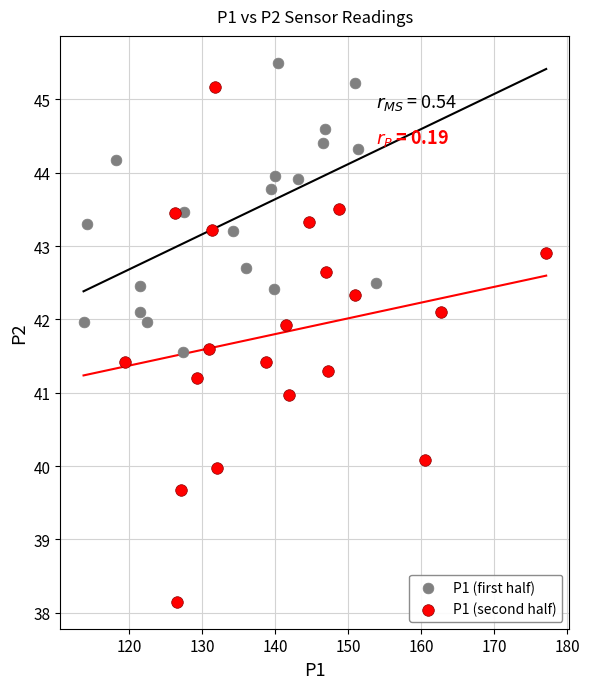

Which series has the widest spread of Y values?

P1 (second half)